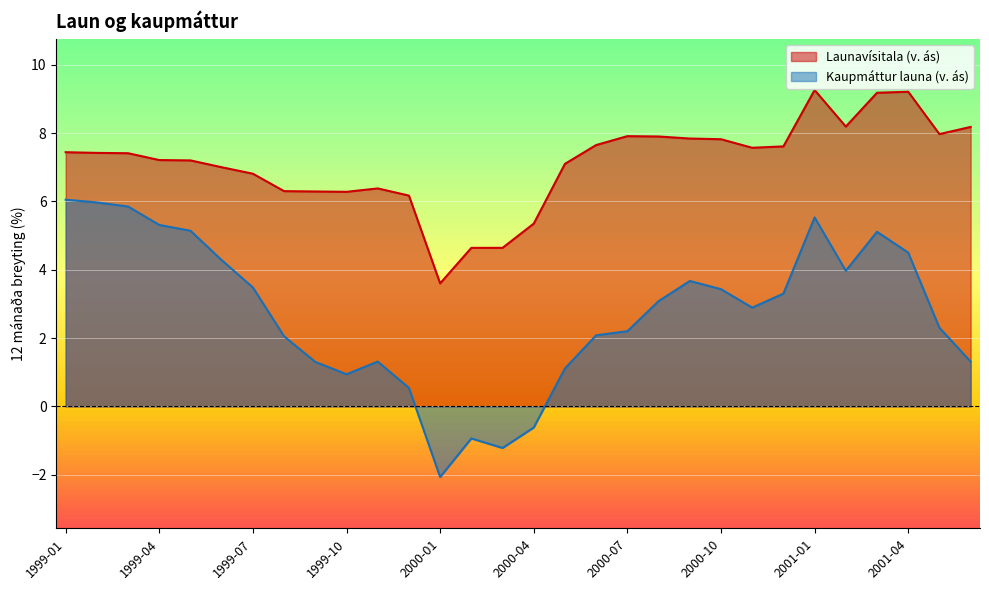

In Launavísitala (v. ás), how many points are higher than both neighbors (excluding endpoints)?

4